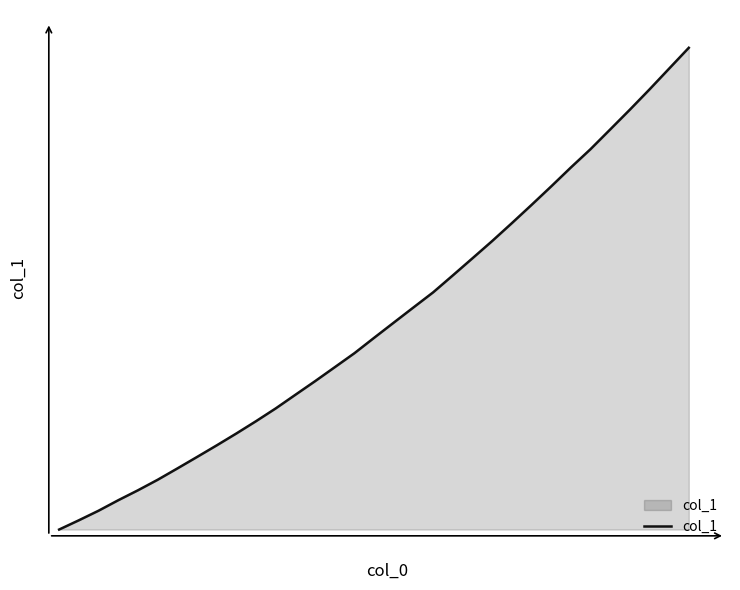

List the labels in order of value, smallest first.

0, 1, 2, 3, 4, 5, 6, 7, 8, 9, 10, 11, 12, 13, 14, 15, 16, 17, 18, 19, 20, 21, 22, 23, 24, 25, 26, 27, 28, 29, 30, 31, 32